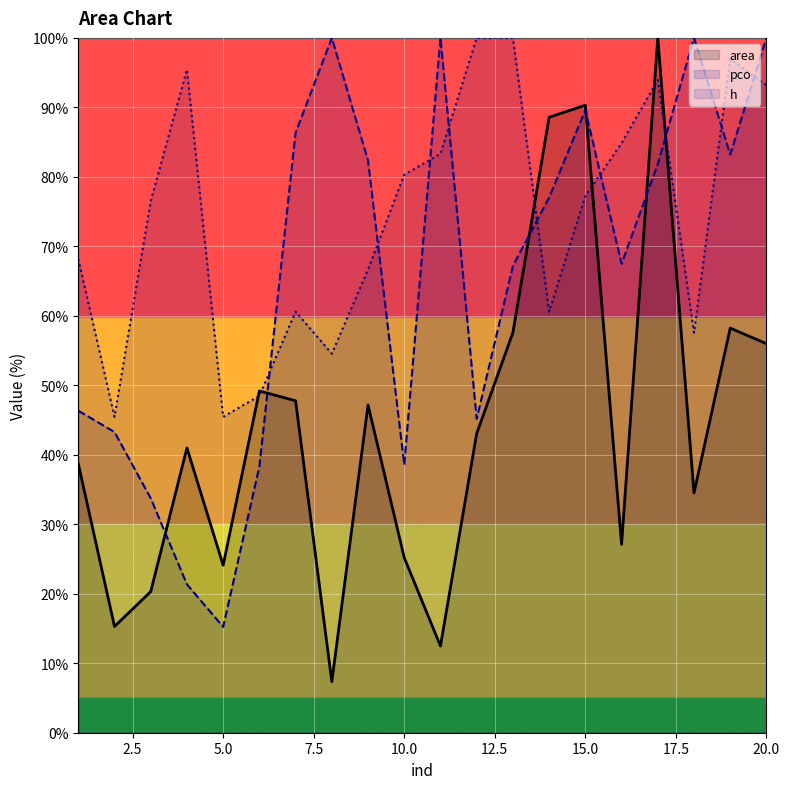

Which series has the largest total across all categories?

h